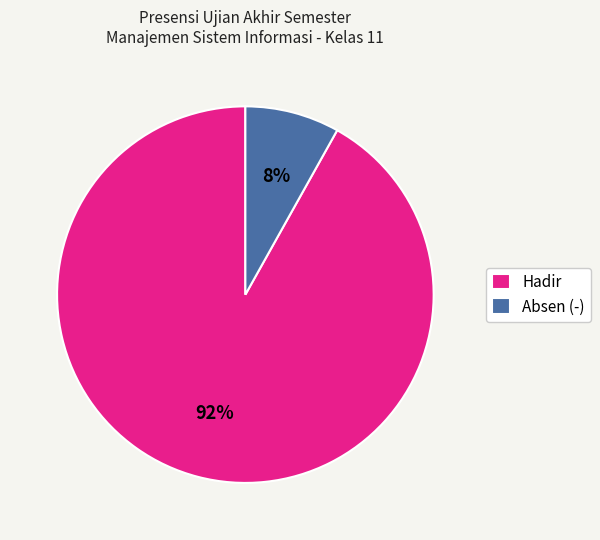

What percentage is the Absen (-) slice, to the nearest percent?

8%